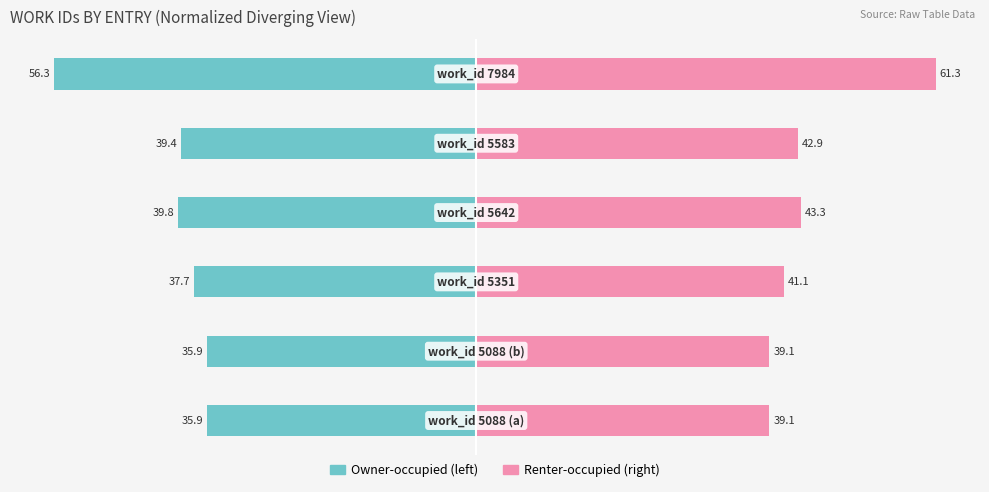

Reading left to right, transcribe all the data shown in this chart.

work_id (left): 0=-35.9	1=-35.9	2=-37.7	3=-39.8	4=-39.4	5=-56.3
work_id (right): 0=39.1	1=39.1	2=41.1	3=43.3	4=42.9	5=61.3